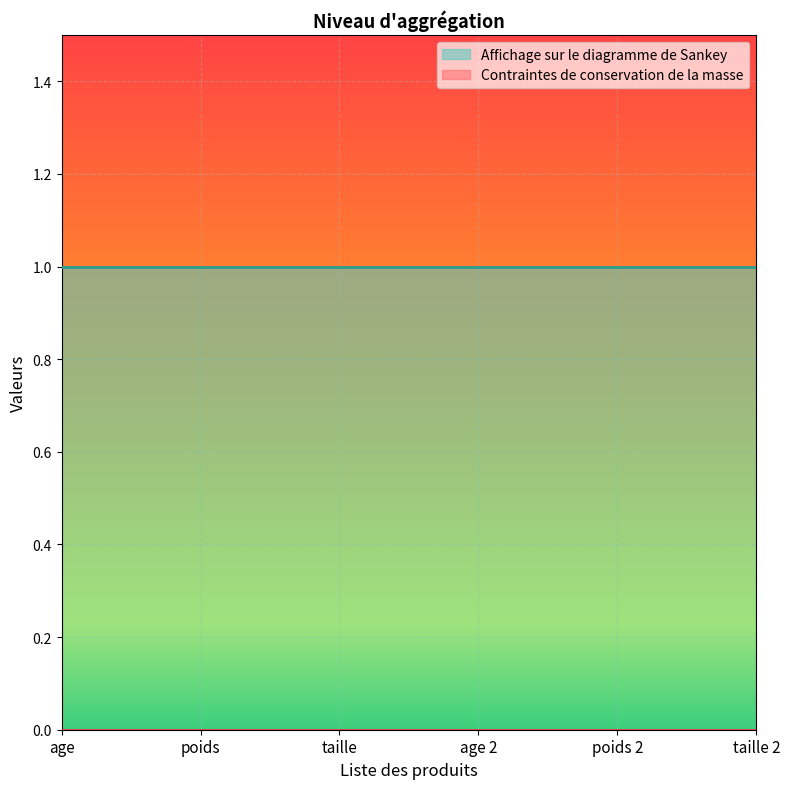

What are all the series names shown in the legend?

Contraintes de conservation de la masse, Affichage sur le diagramme de Sankey